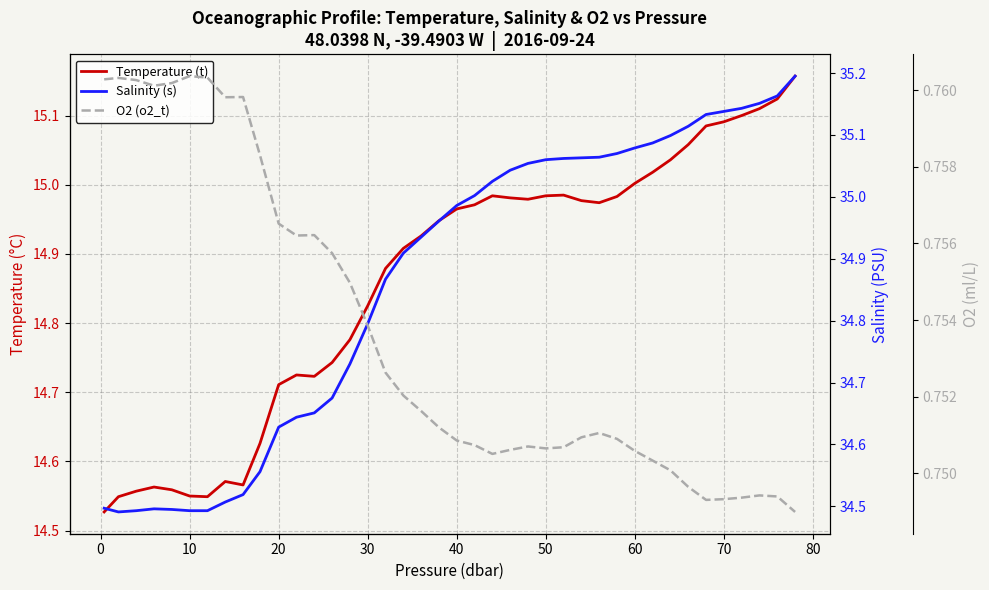

True or false: O2 (o2_t) has more than 1 interior local peaks.

True